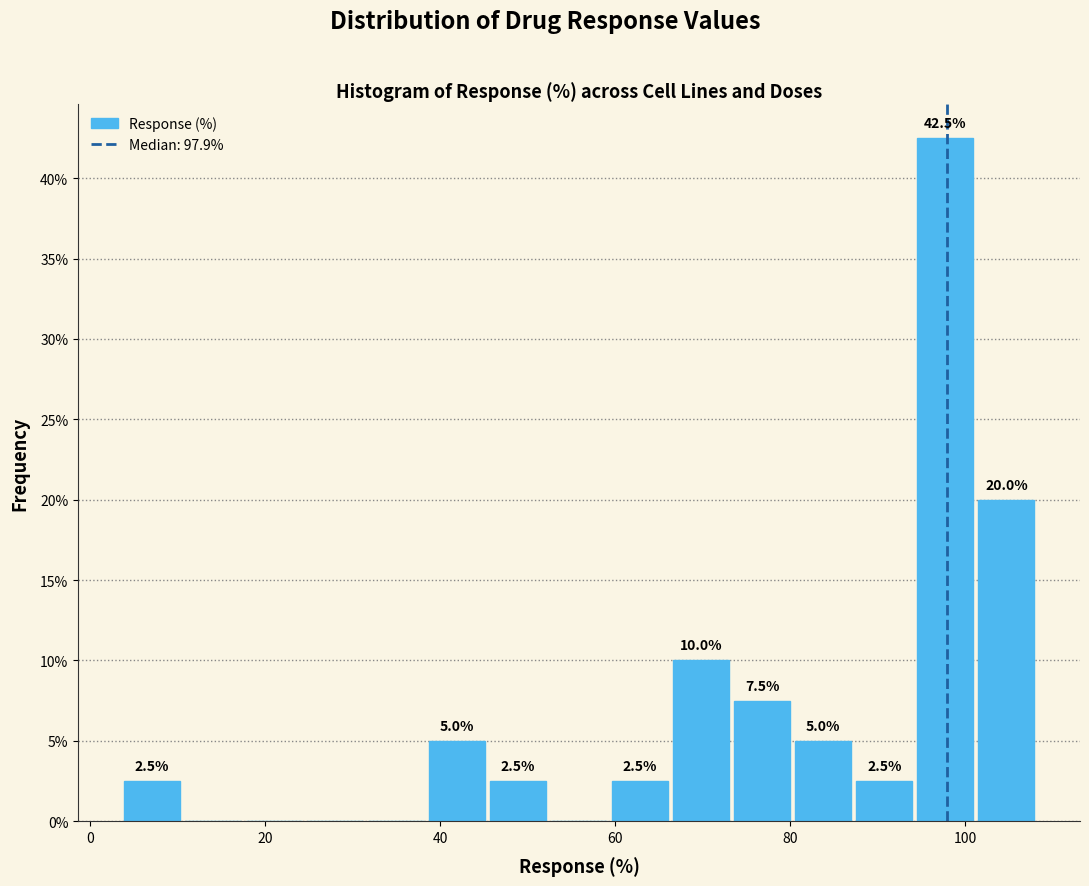

Around what value on the x-axis is the tallest bar? Give the approximate position of its centre, as read against the axis.

98